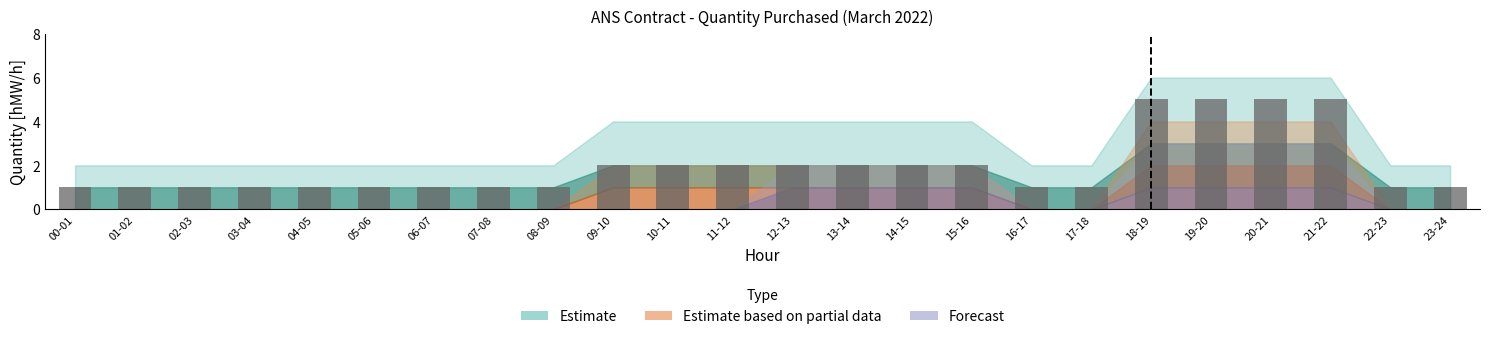

What is the greatest value displayed?

5